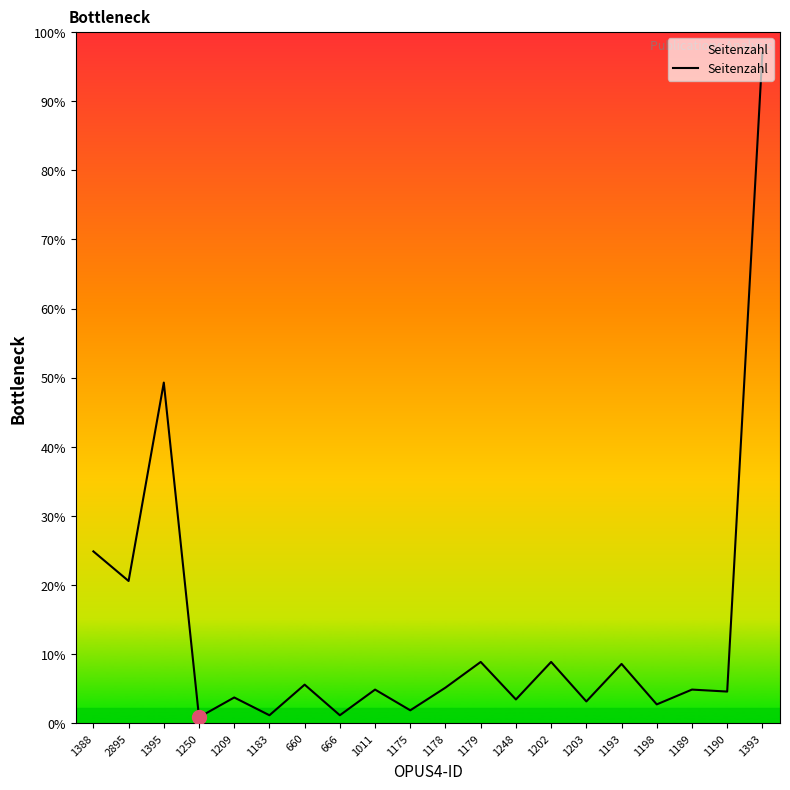

Is this an area chart (filled region under the line)?

Yes